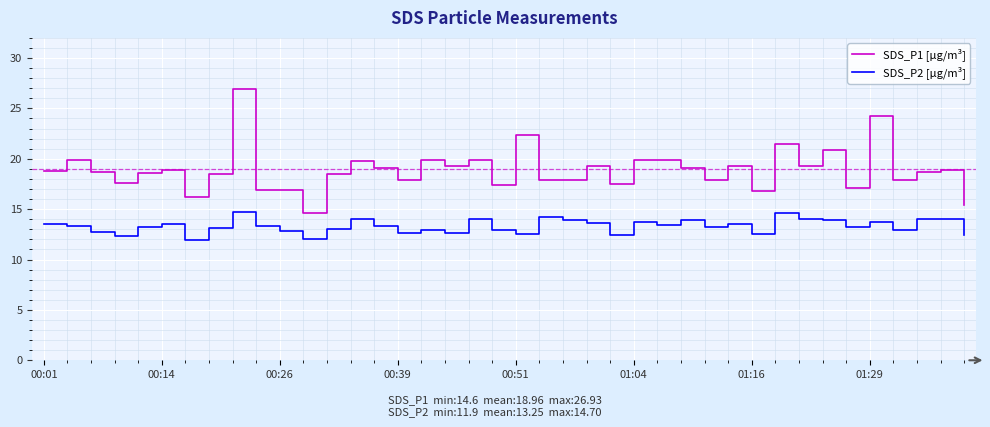

Which series has the largest range (max minus min)?

SDS_P1 [µg/m³]